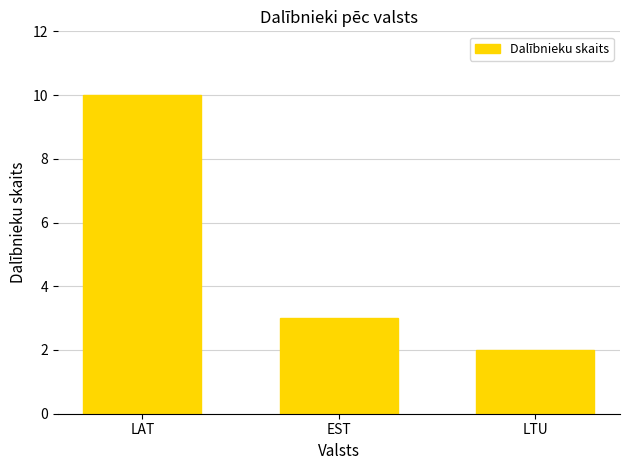

What is the change in value from EST to LTU?

-1